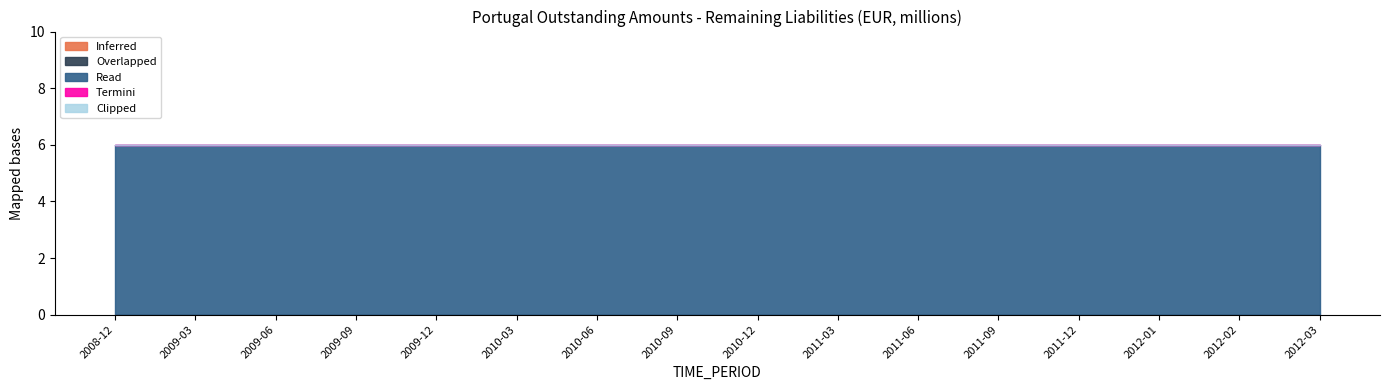

What position from the right is 2010-06?

10